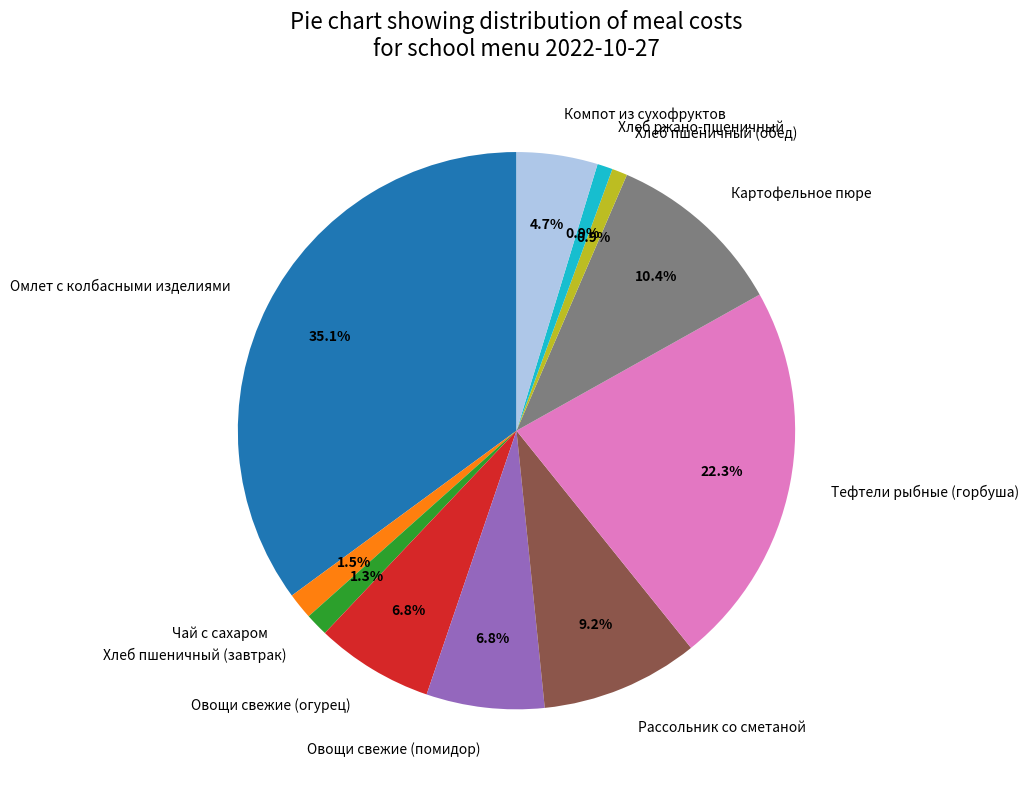

To the nearest percent, what is the difference between the Рассольник со сметаной and Хлеб пшеничный (завтрак) slice percentages?

8%